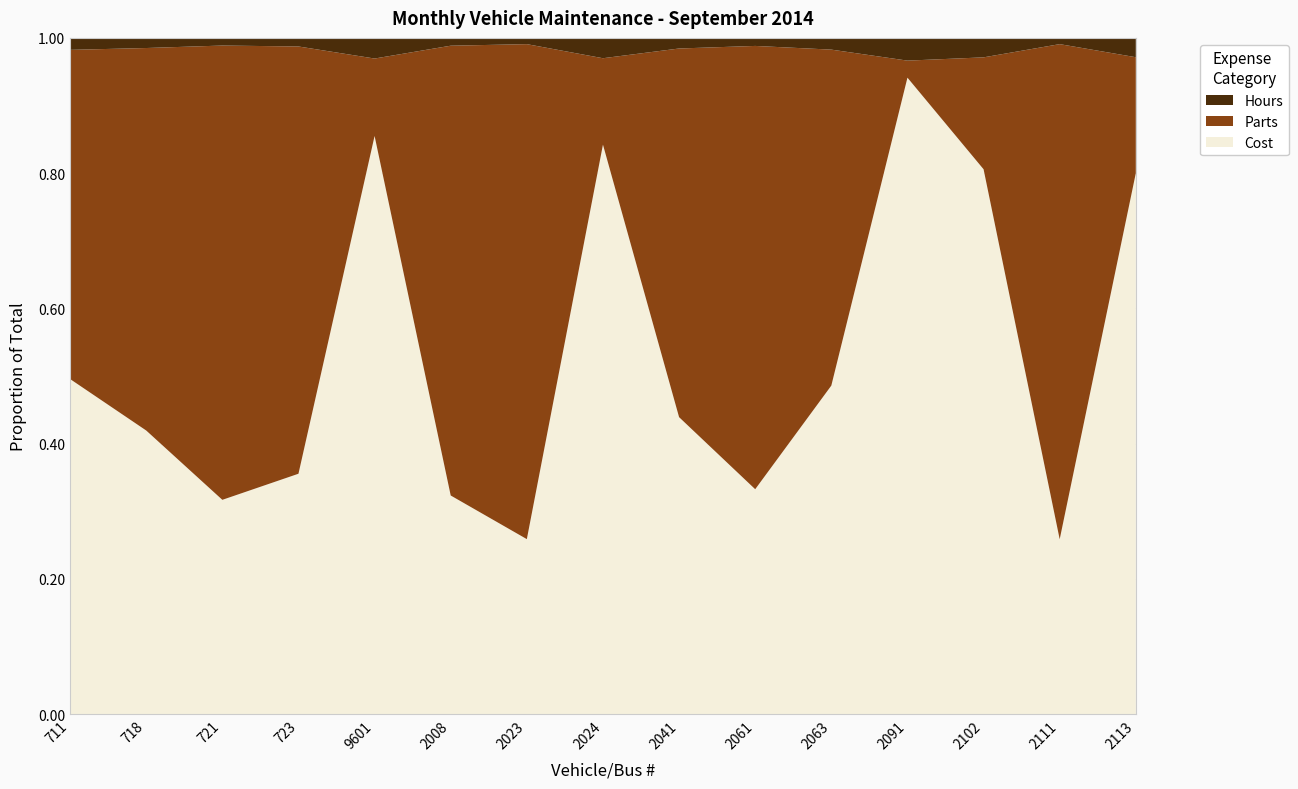

Reading left to right, extract all data points from this chart.

Parts: 110	151	356	199	15	691	475	17	139	331	458	3	23	317	24
Hours: 4	4	6	4	4	12	6	4	4	6	16	4	4	4	4
Cost: 112	112	168	112	112	336	168	112	112	168	448	112	112	112	112